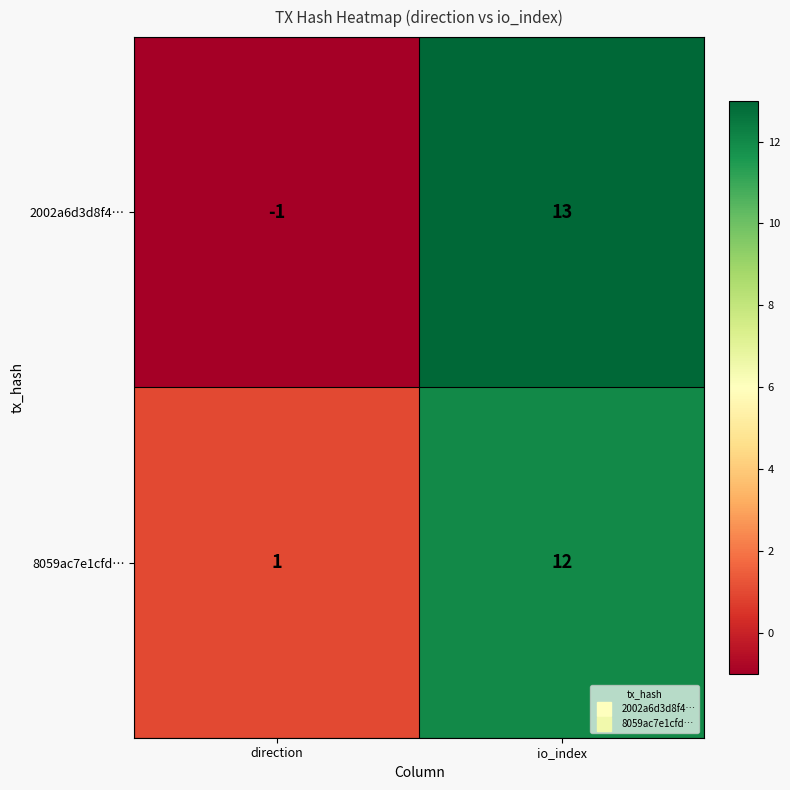

What is the difference between the maximum and minimum values in the 2002a6d3d8f4… series?

14